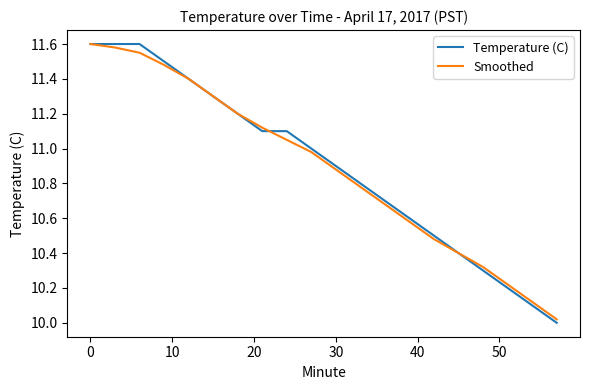

What is the difference between the second highest and minimum values in the Temperature (C) series?

1.6